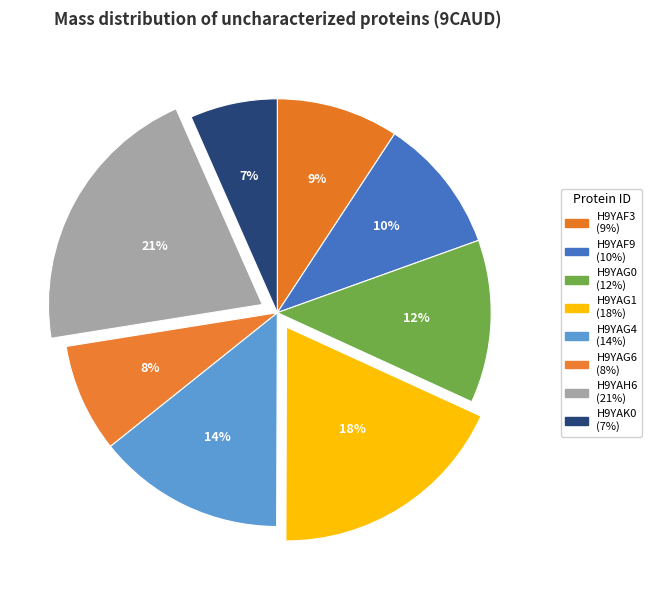

Is it true that H9YAG1 is 24% of the pie?

False